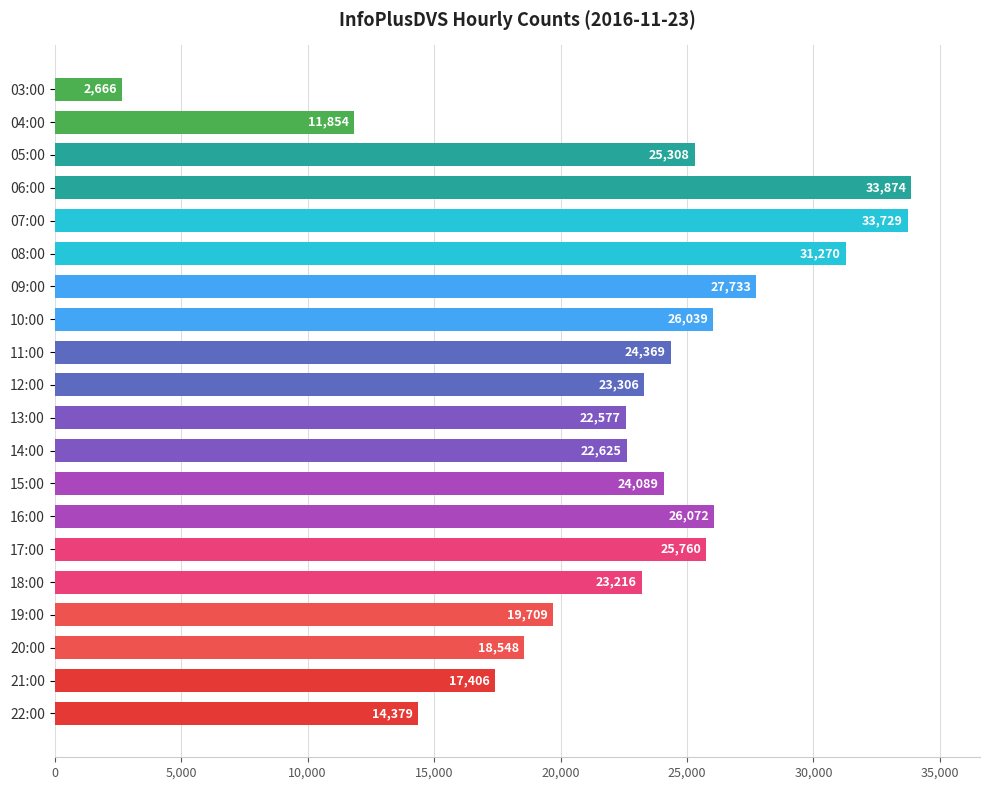

Where is the data nearest to the value 18270?

20:00